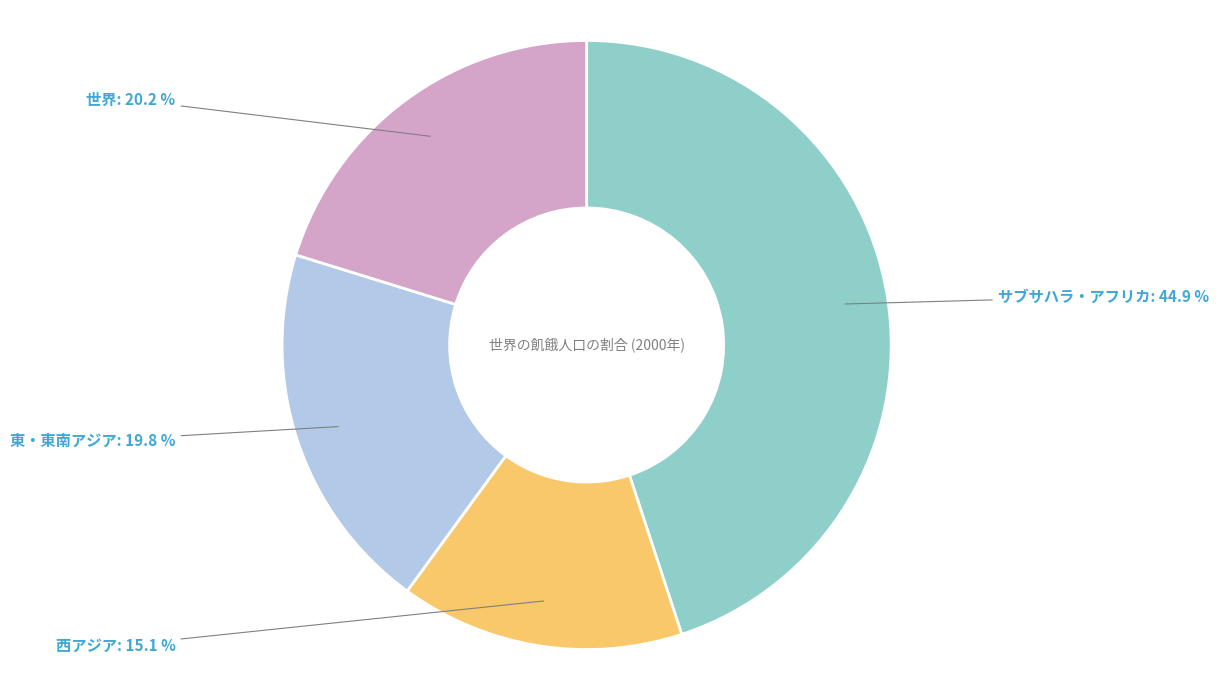

Does any single category account for the majority?

No